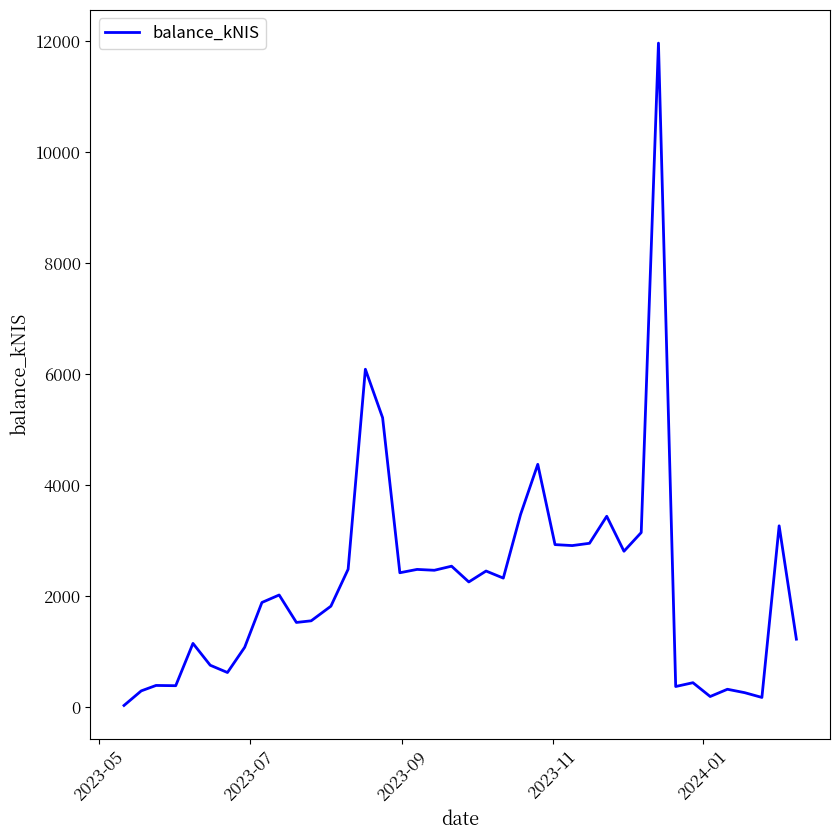

What is the maximum value shown in the chart?

11970.2